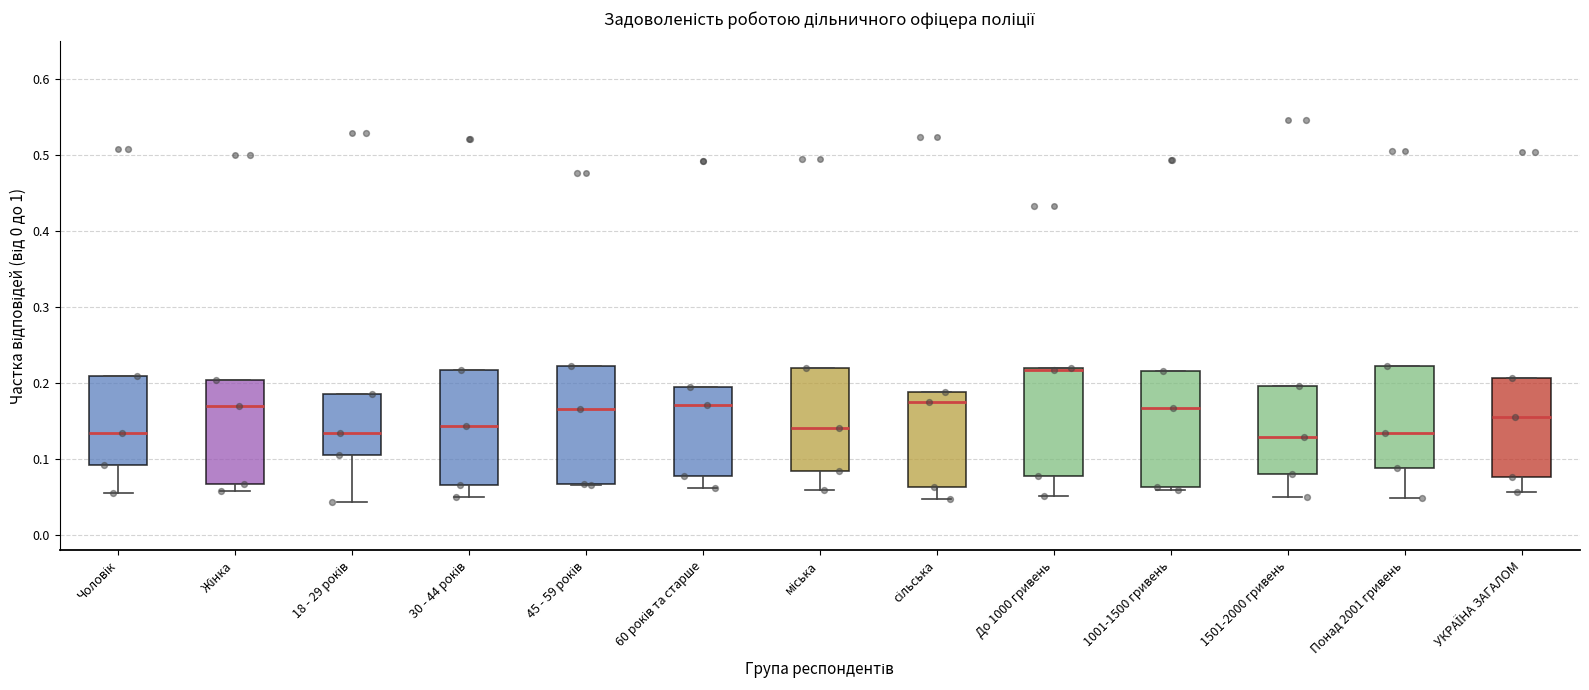

Where is the lower edge of the box for Понад 2001 гривень on the y-axis? The values are not printed on the chart, so give them approximately, as read against the axis.

0.09